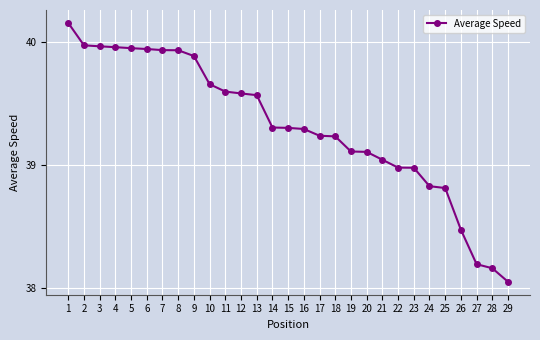

How many lines are shown in the chart?

1